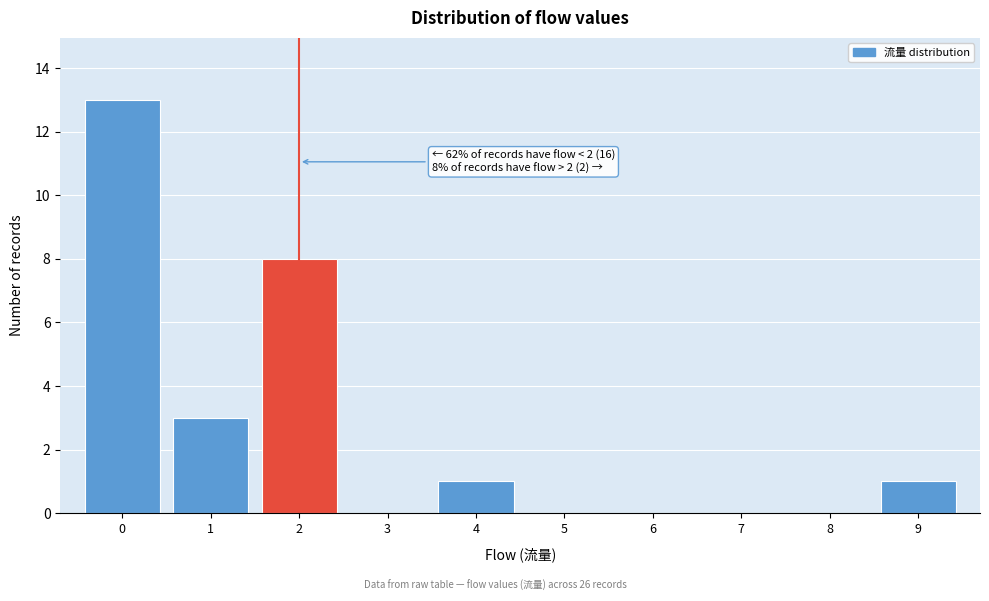

Over which range of the x-axis is the bar tallest?

-0.5 to 0.5